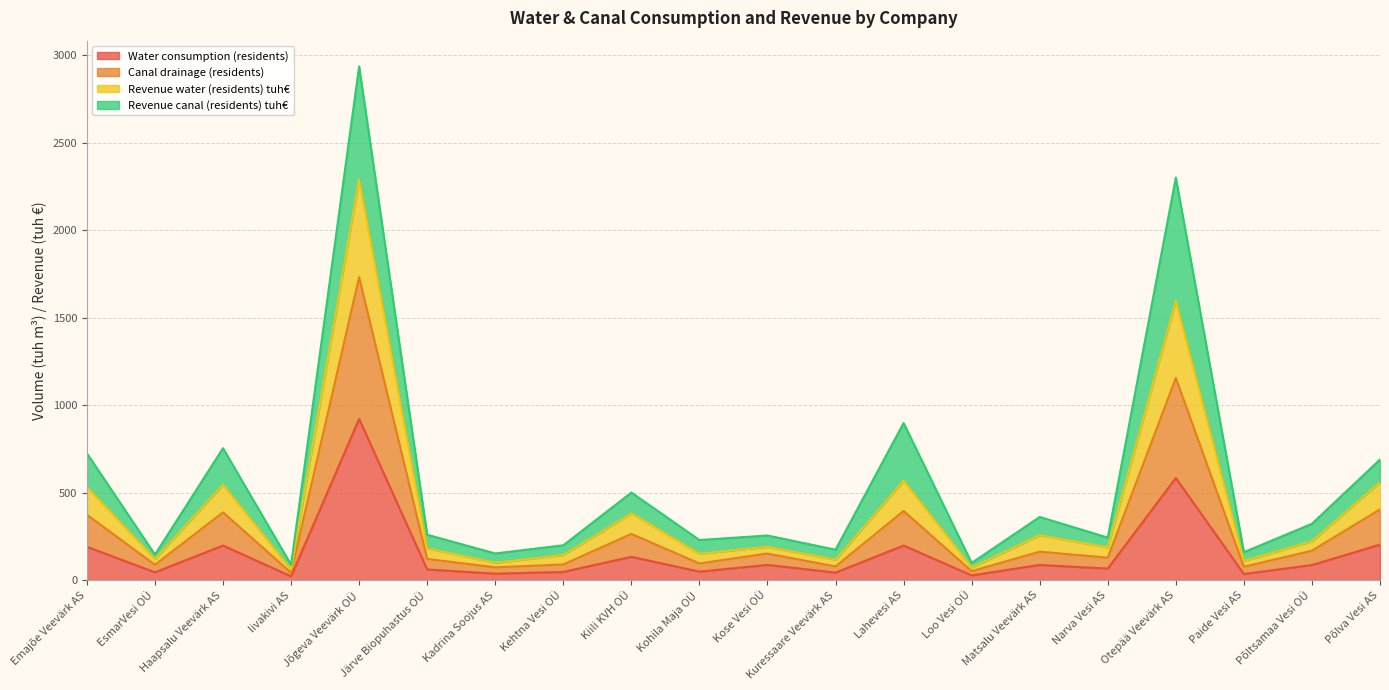

What is the highest value of the Water consumption (residents) series?

920.9